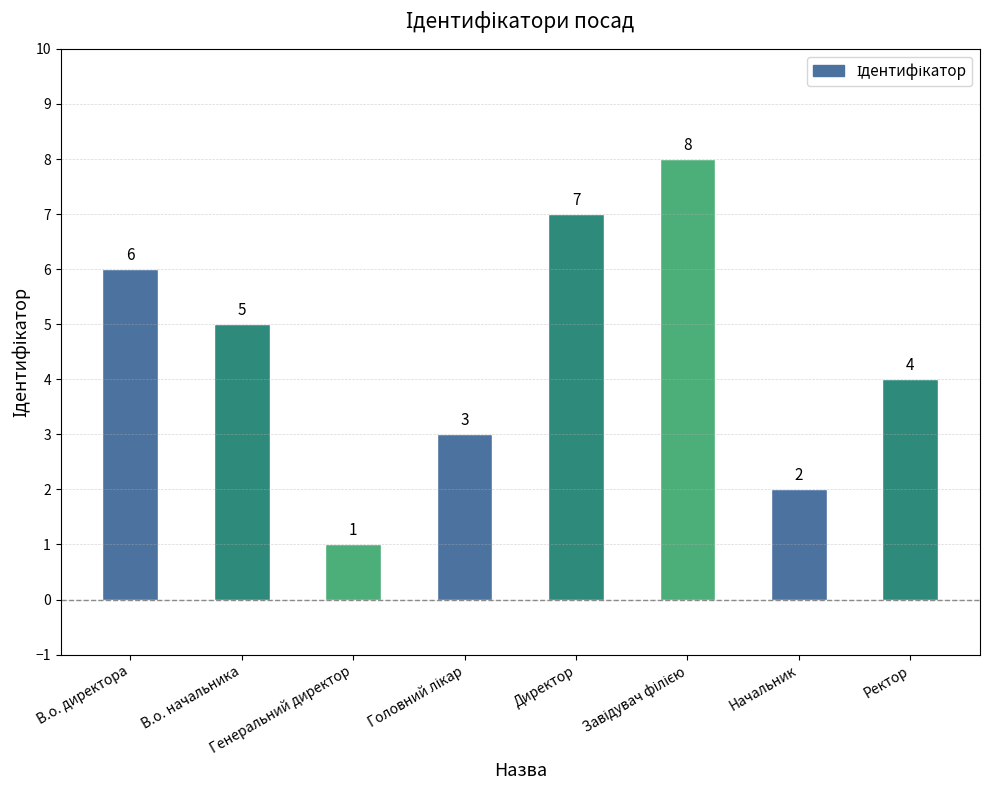

Are the bars grouped side by side (vs. stacked)?

No